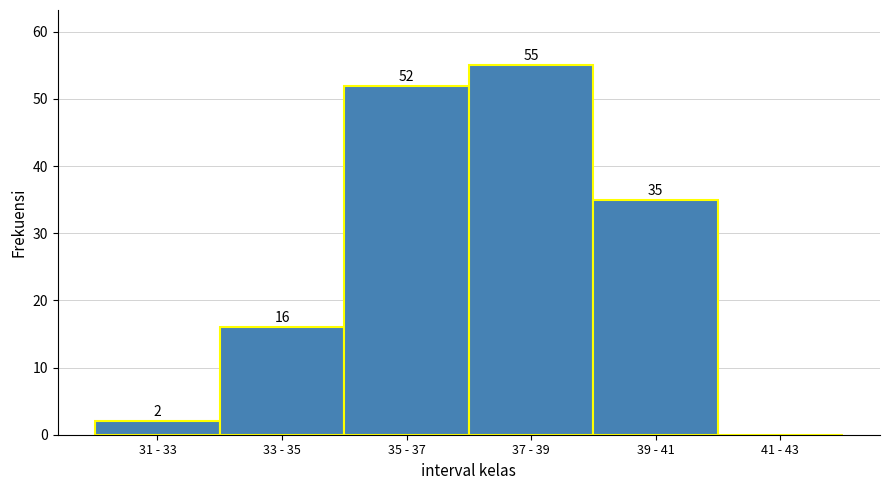

Reading left to right, what are all the values shown in this chart?

31 - 33=2	33 - 35=16	35 - 37=52	37 - 39=55	39 - 41=35	41 - 43=0